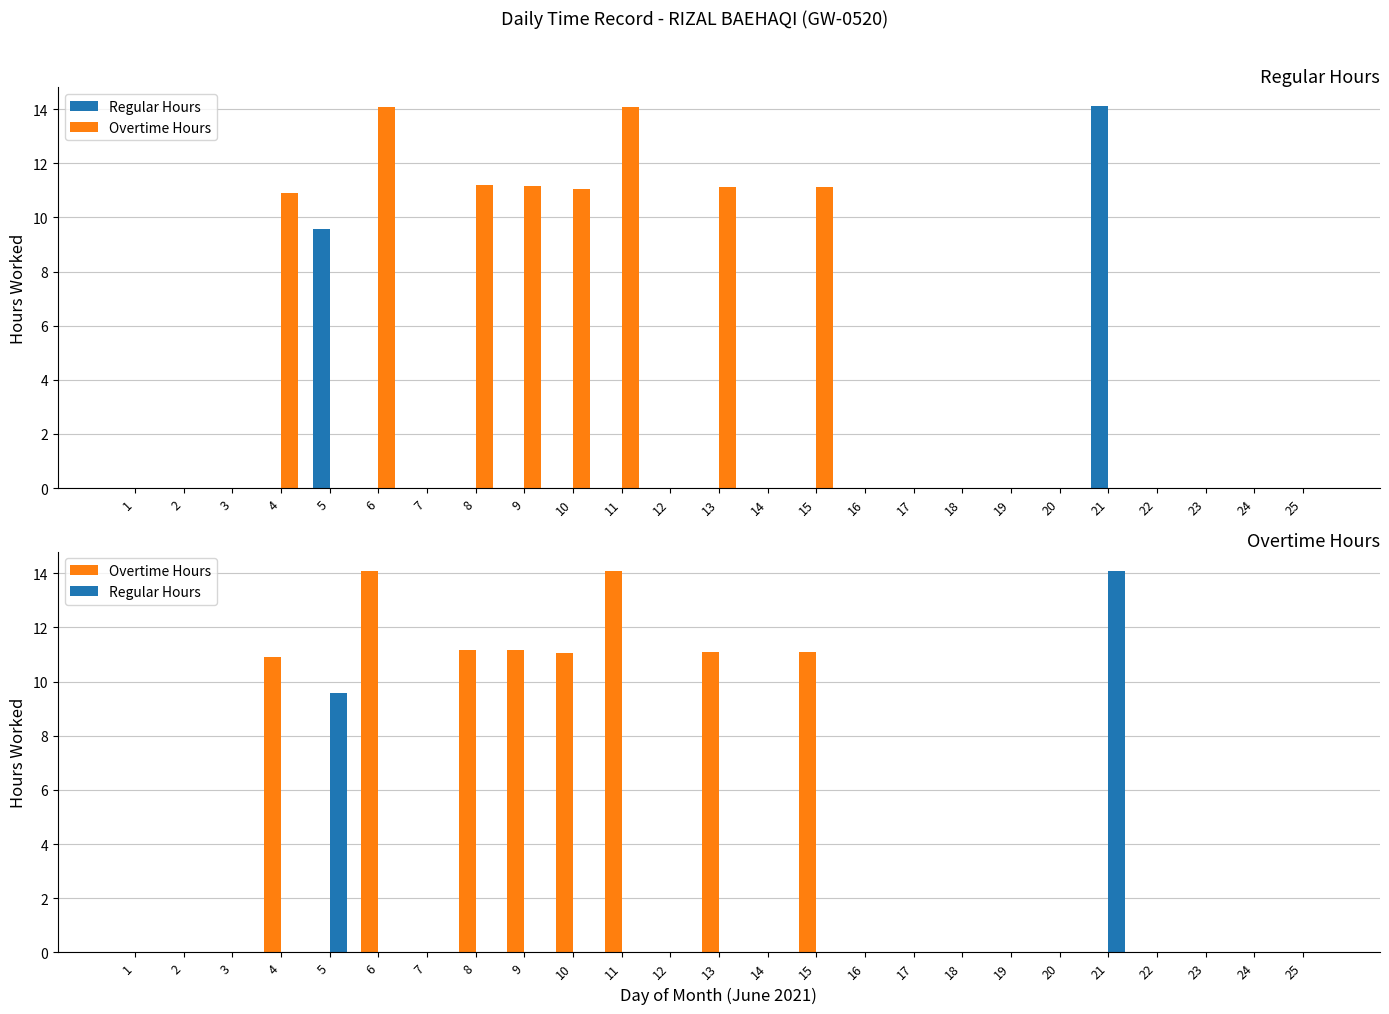

At which category does the chart reach its minimum across all series?

1